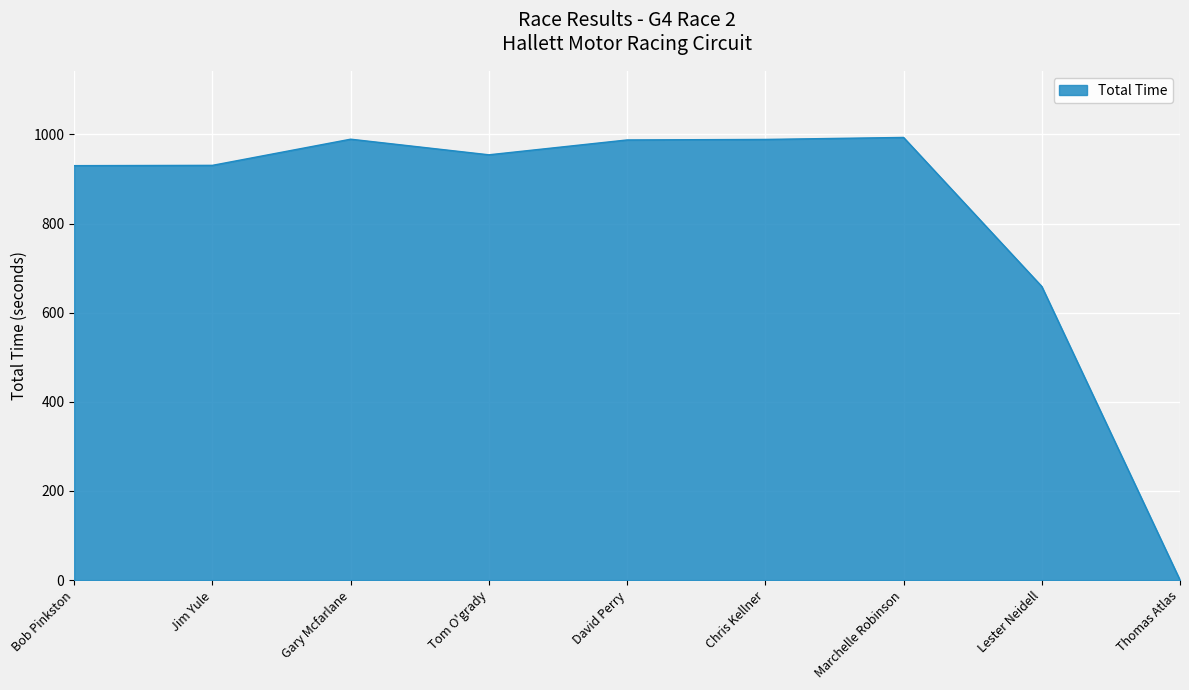

What is the change in value from Bob Pinkston to Thomas Atlas?

-929.9